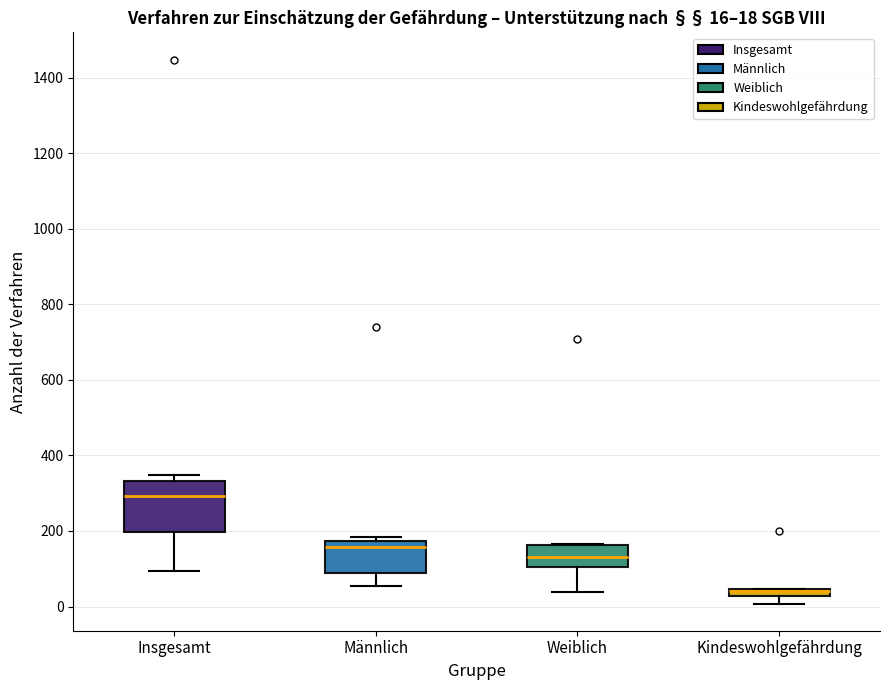

Comparing the boxes themselves (not the whiskers), which one is the tallest?

Insgesamt